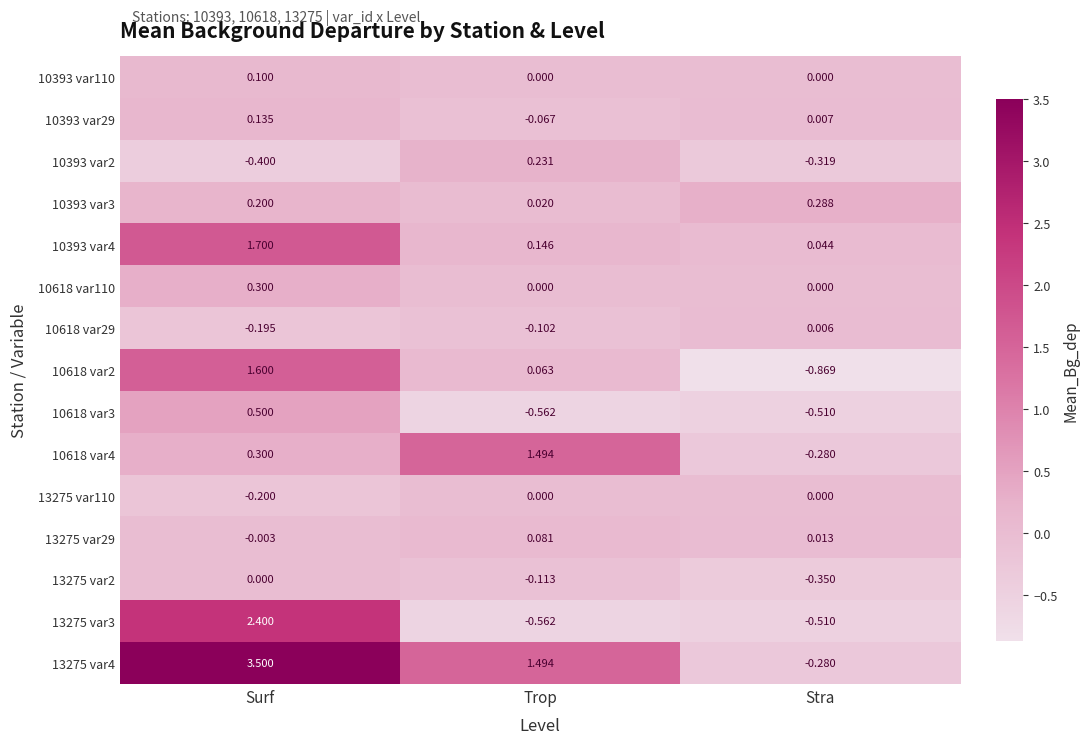

Which series has the largest total across all categories?

13275 var4